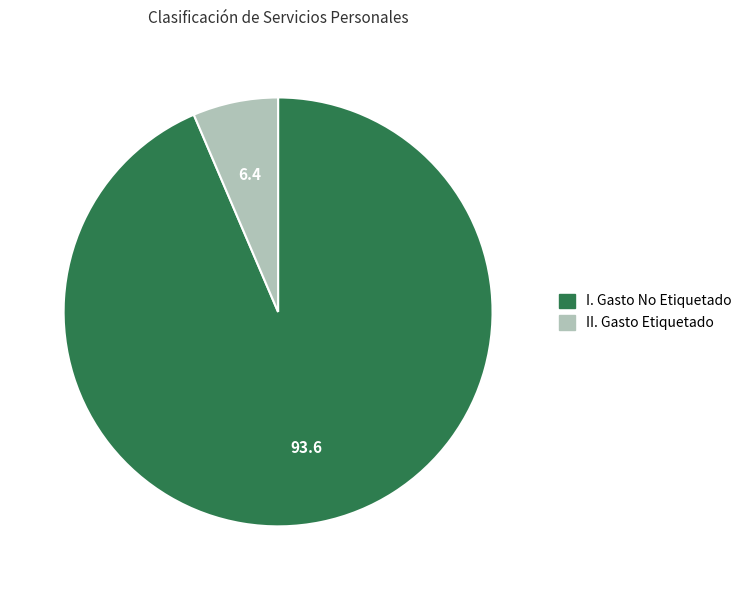

How many segments does this pie chart have?

2